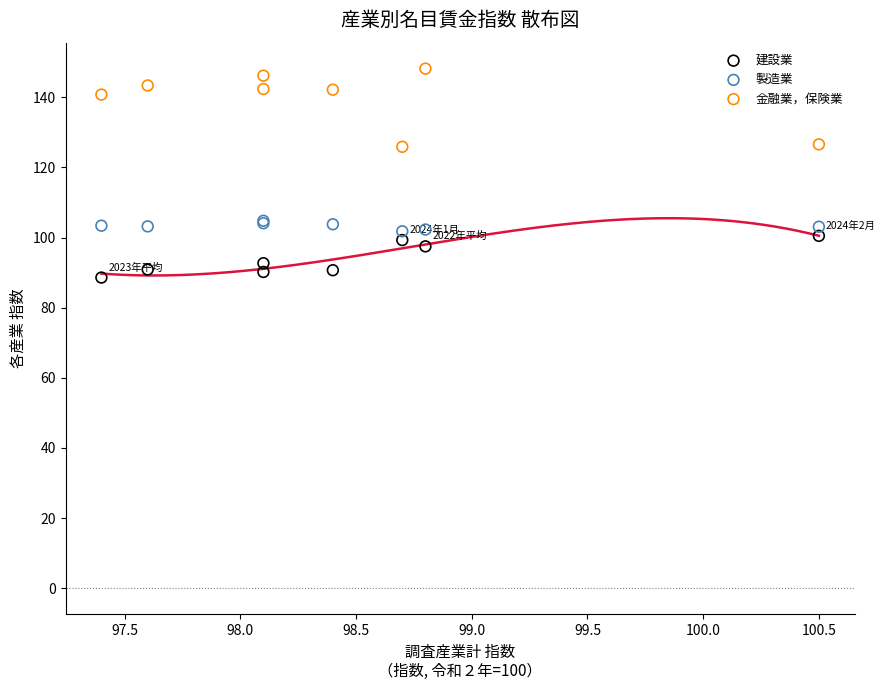

Which series contains the highest Y value?

金融業，保険業